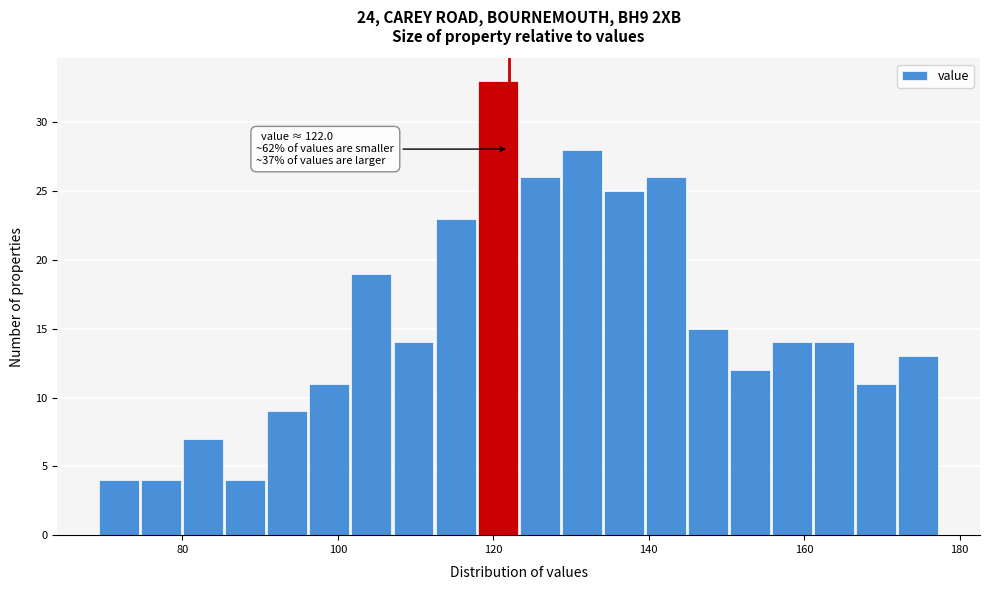

Read against the x-axis, roughly where is the centre of the tallest bar?

120